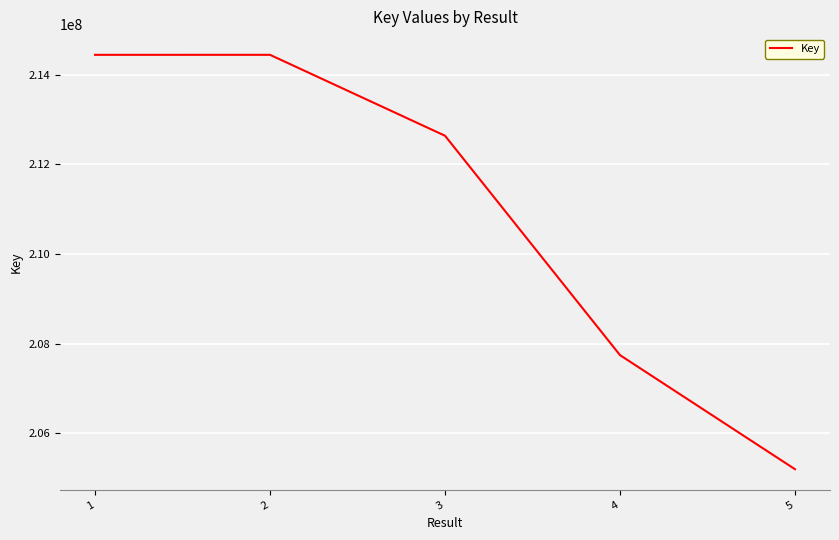

True or false: there are more than 2 points higher than both neighbors.

False